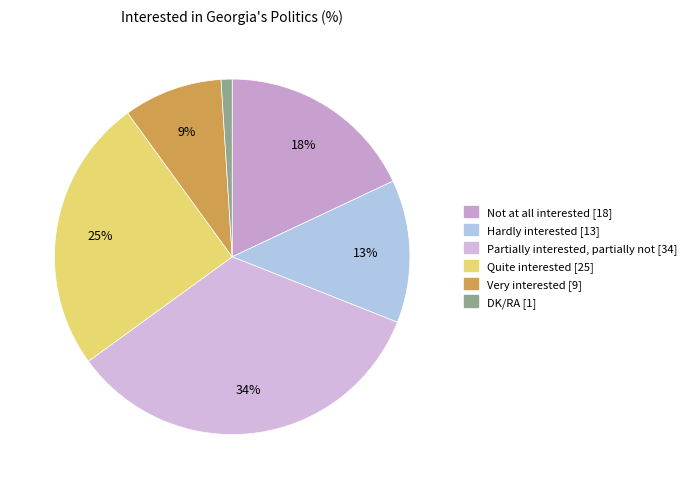

Rank the categories by value from lowest to highest.

DK/RA, Very interested, Hardly interested, Not at all interested, Quite interested, Partially interested, partially not